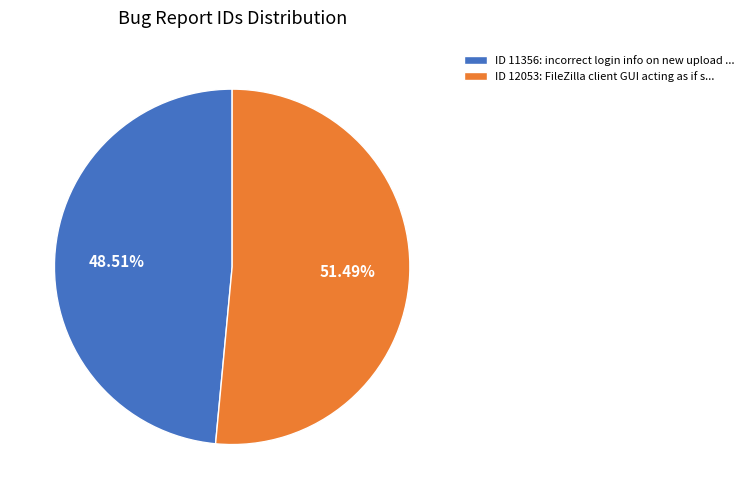

Which slice is the largest?

ID 12053: FileZilla client GUI acting as if s...